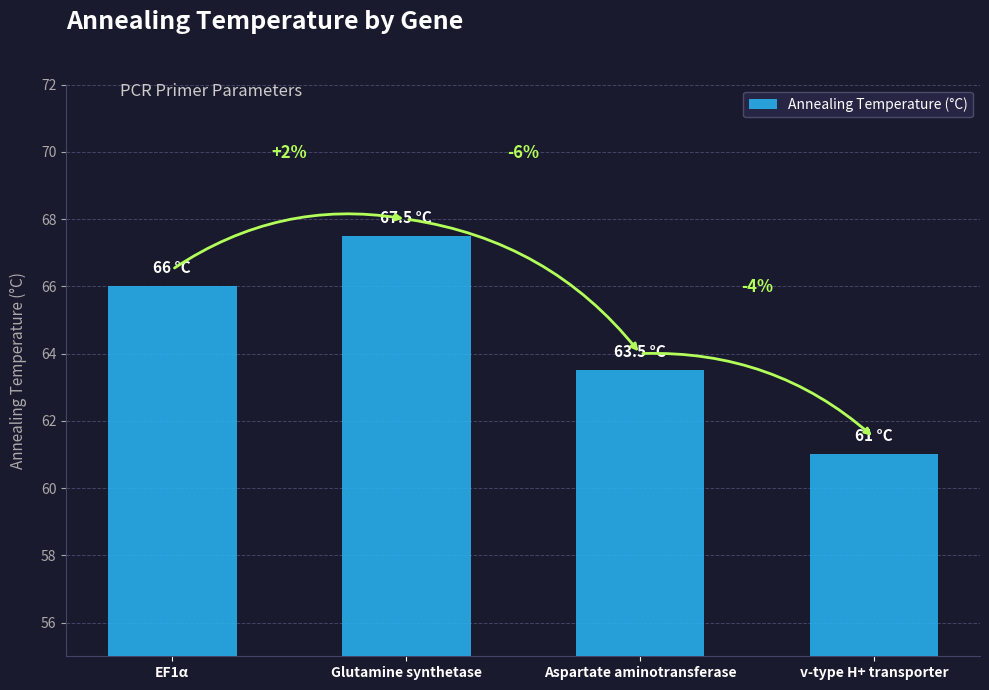

What is the average value?

64.5